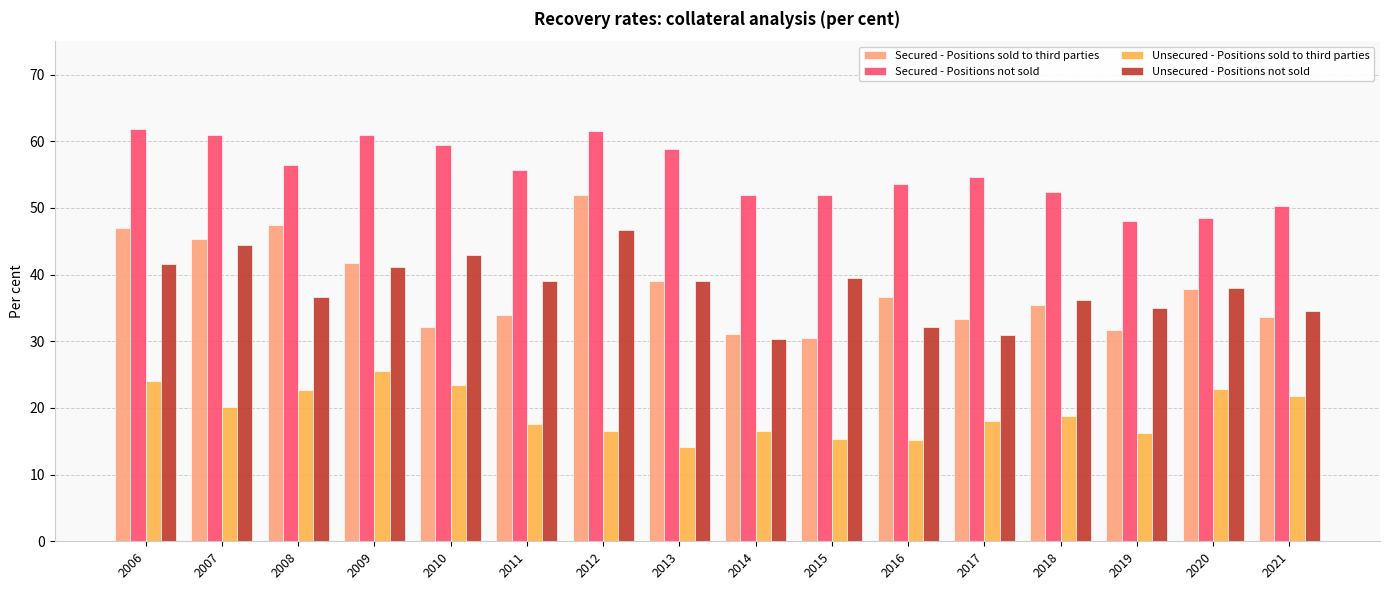

How many groups of bars are there?

16